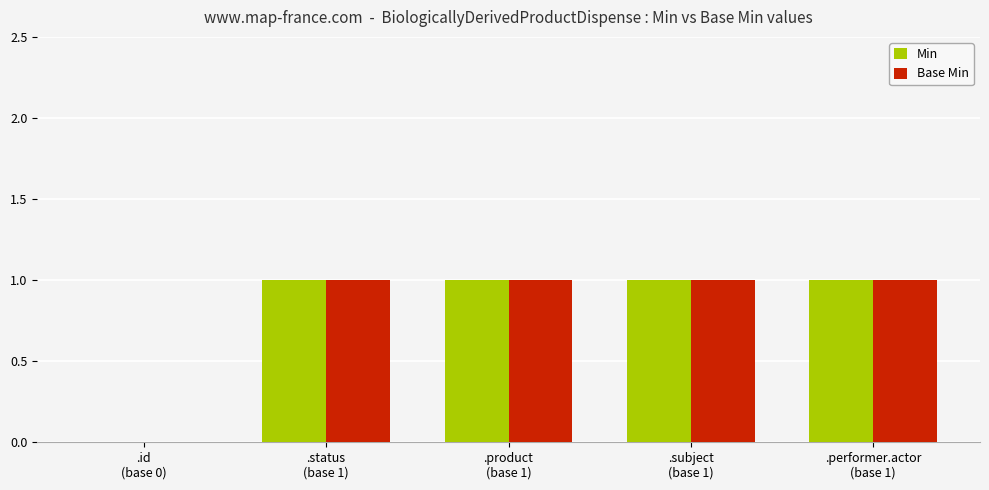

Which series has the largest range (max minus min)?

Min